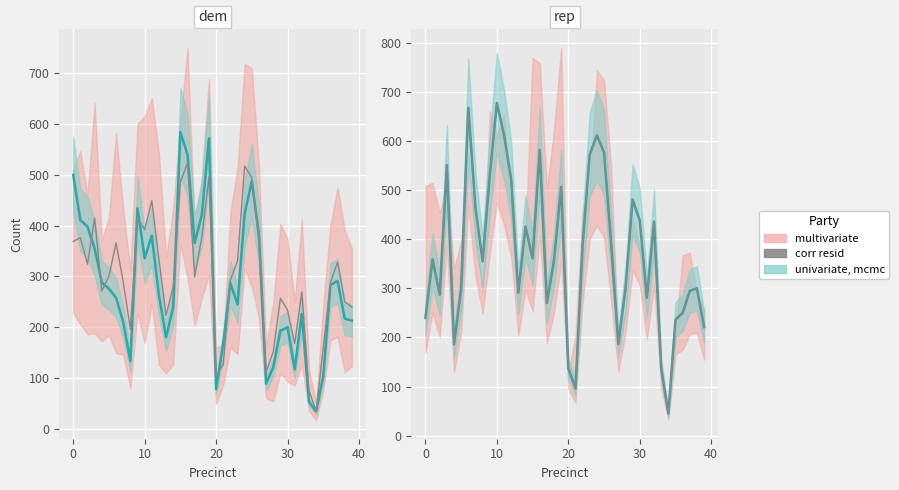

Where is the first local minimum for dem?

8